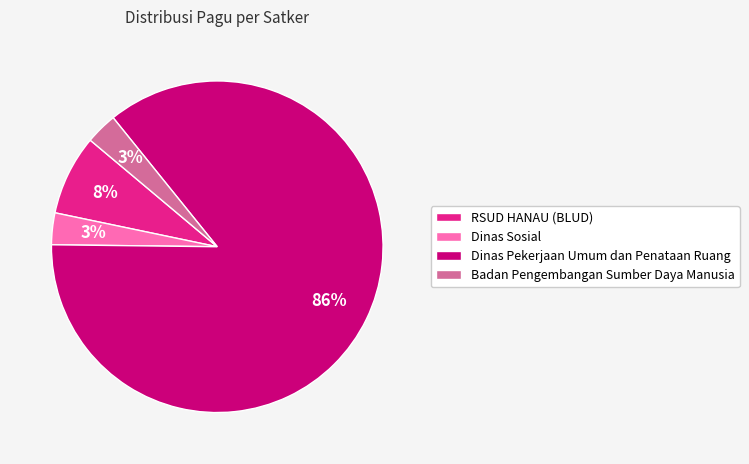

Between Dinas Sosial and Dinas Pekerjaan Umum dan Penataan Ruang, which is larger?

Dinas Pekerjaan Umum dan Penataan Ruang